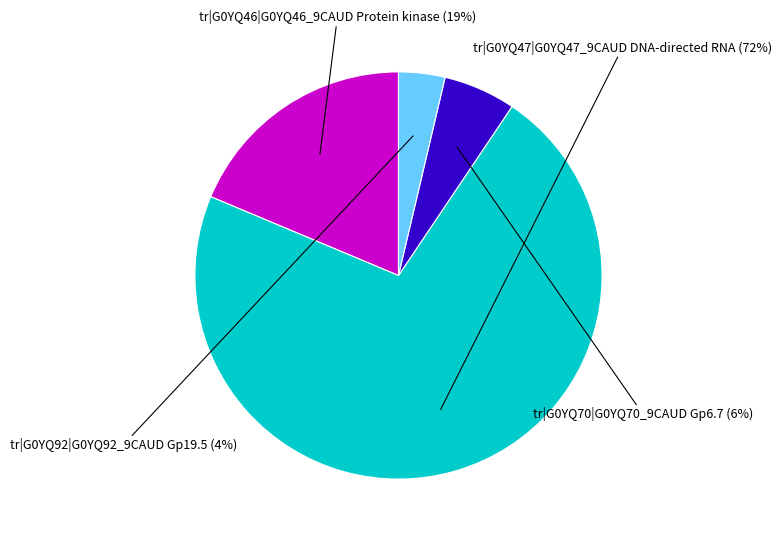

The tr|G0YQ46|G0YQ46_9CAUD Protein kinase slice represents 13% of the pie. True or false?

False